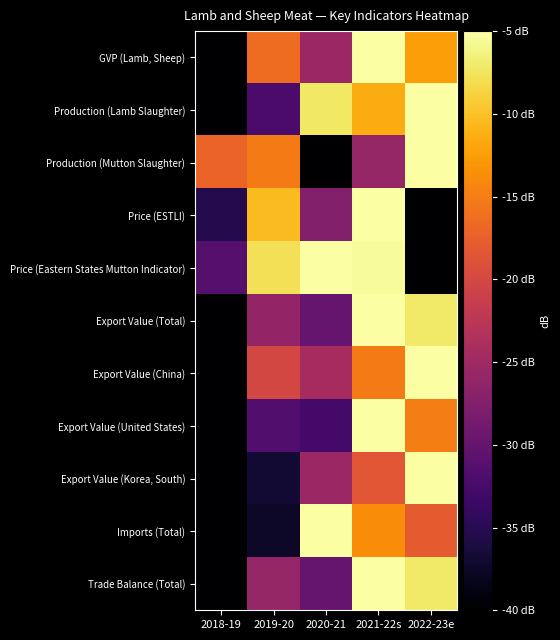

What is the difference between the highest and lowest values at 2022-23e?

35.0